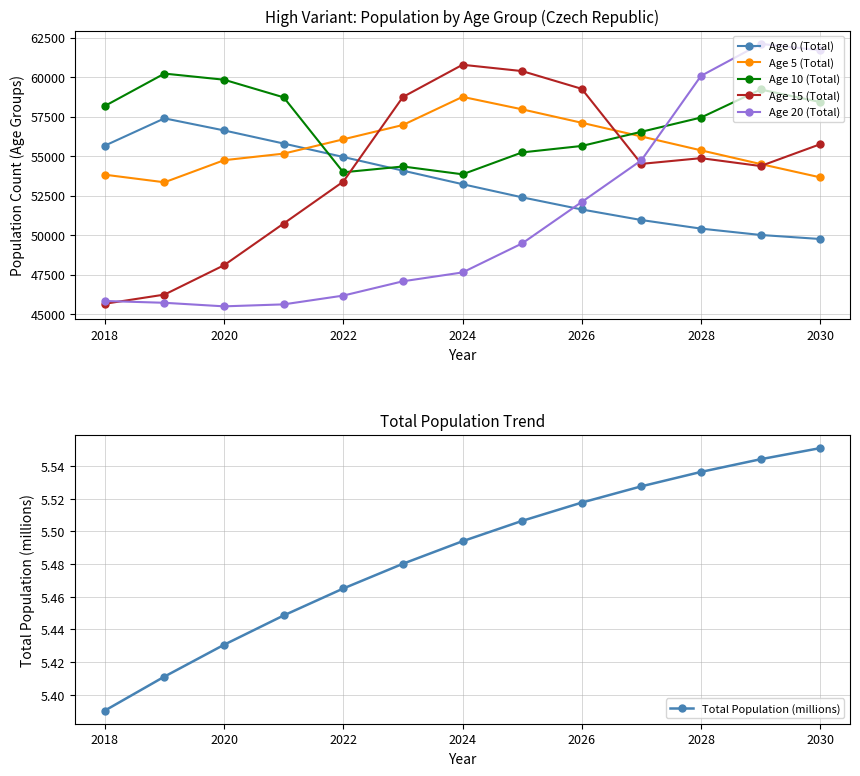

What are all the series names shown in the legend?

Age 0 (Total), Age 5 (Total), Age 10 (Total), Age 15 (Total), Age 20 (Total), Total Population (millions)